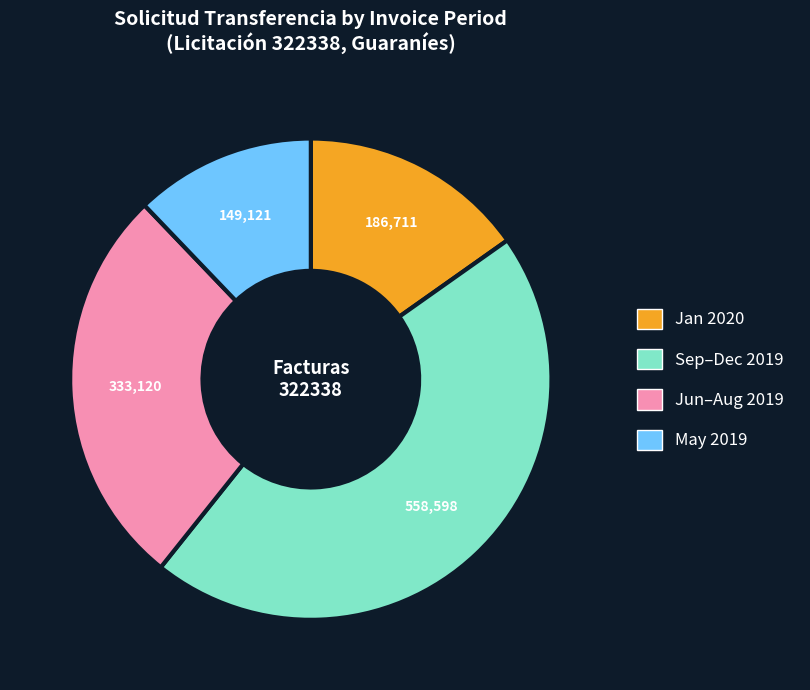

Does any single category account for the majority?

No